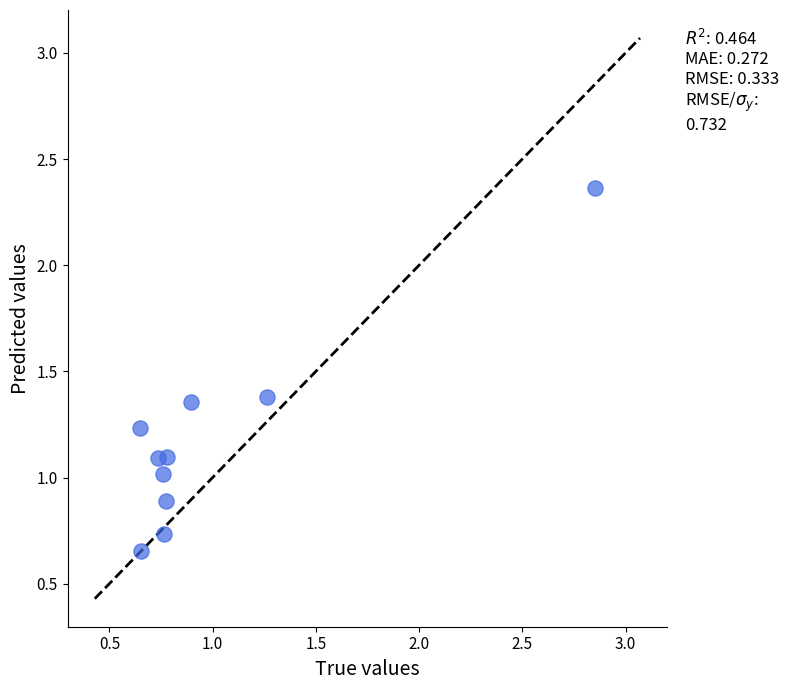

What is the range of X values (max minus min)?

2.2